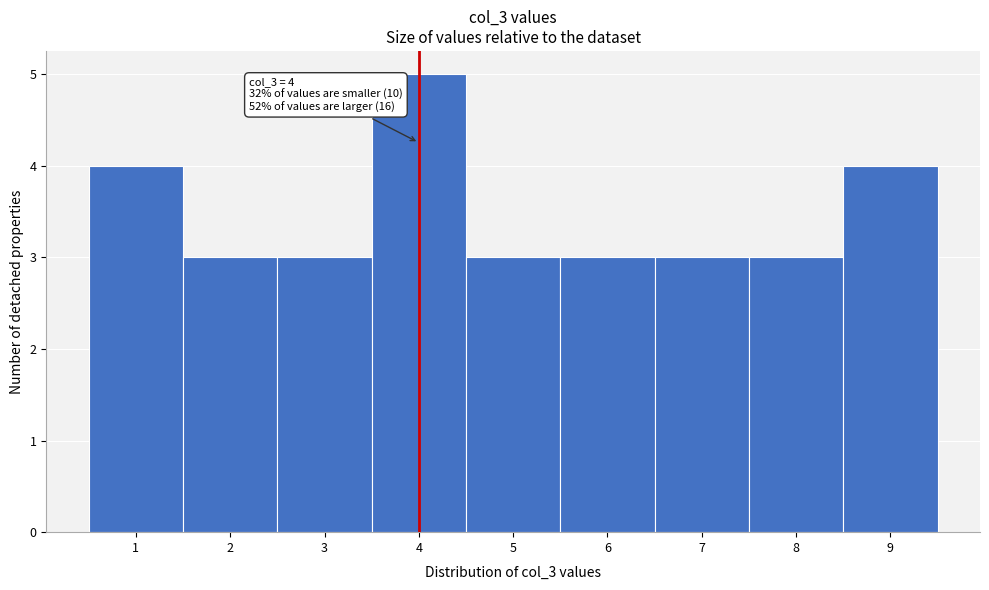

Which range on the x-axis has the tallest bar?

3.5 to 4.5